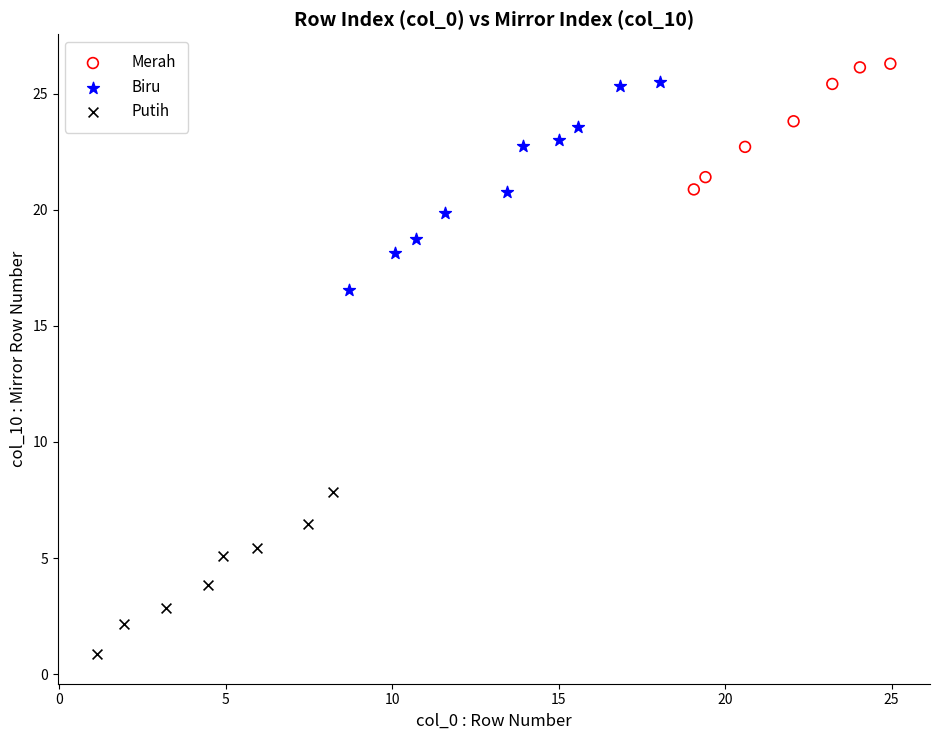

Which series has the largest Y range (max minus min)?

Biru